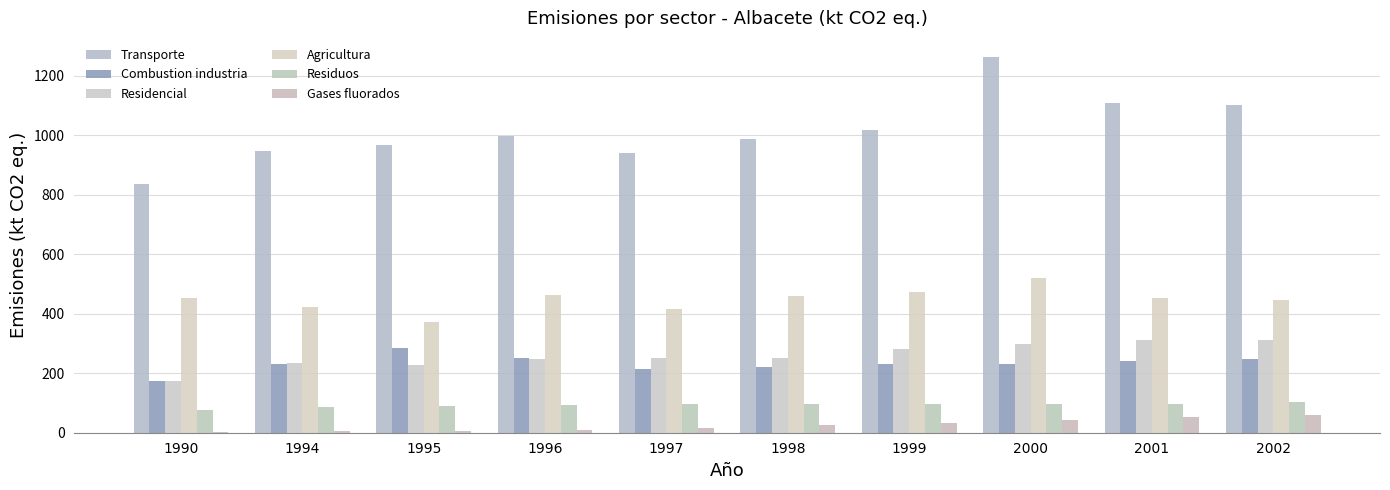

How many data points does each series have?

10